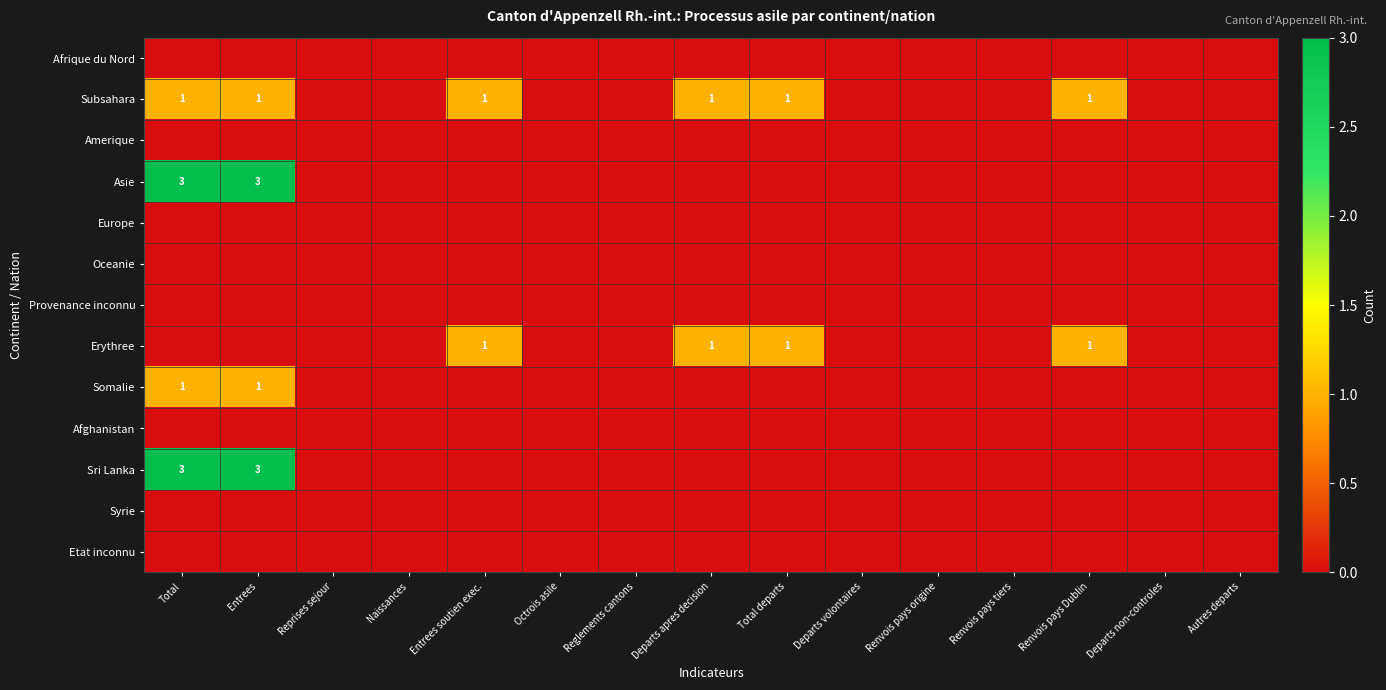

Which label corresponds to the smallest value in the chart?

Total